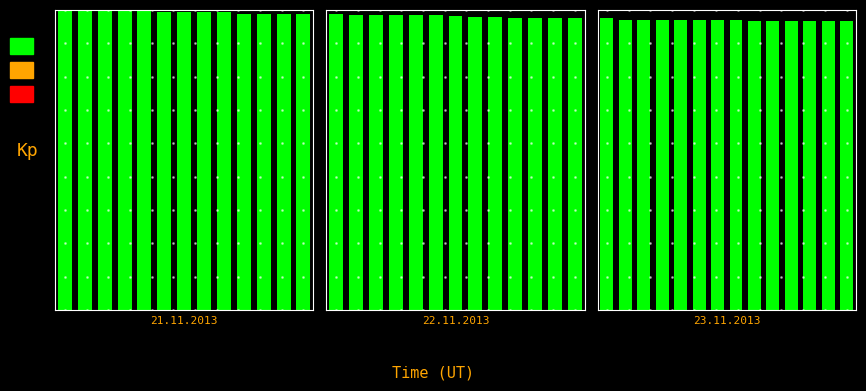

What is the ratio of the value at 4 to the value at 9?

1.0